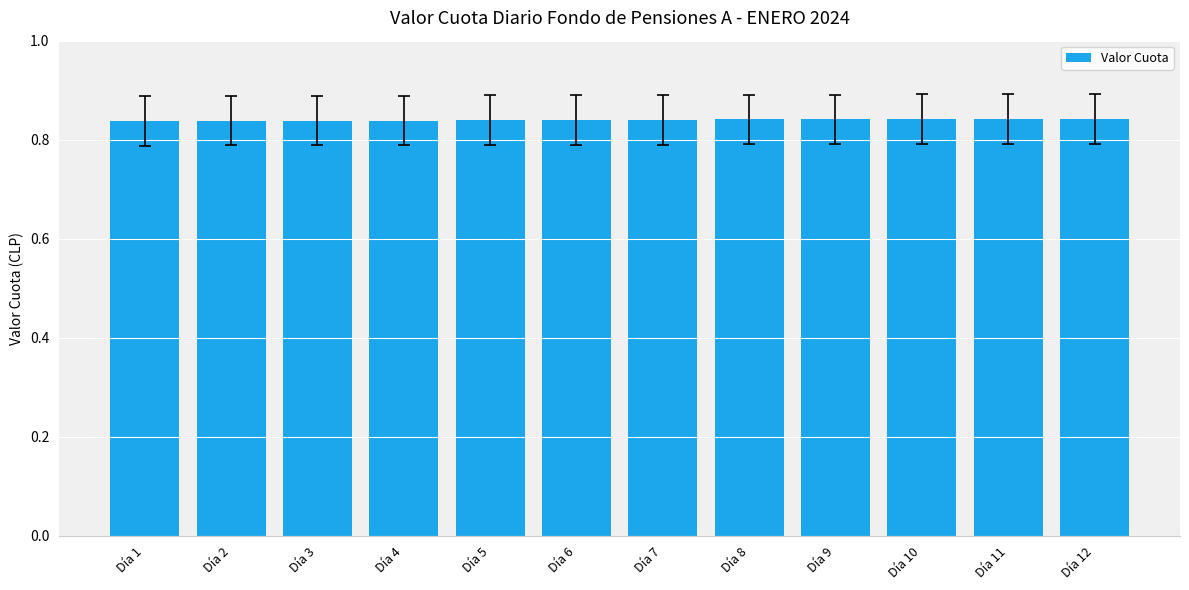

The value at Día 2 is 0.2. True or false?

False